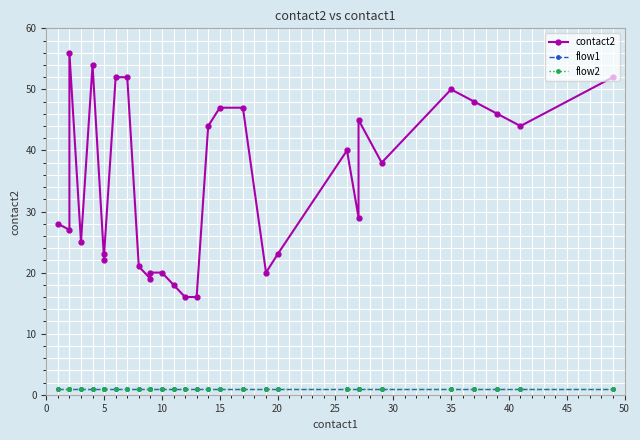

What are all the series names shown in the legend?

contact2, flow1, flow2